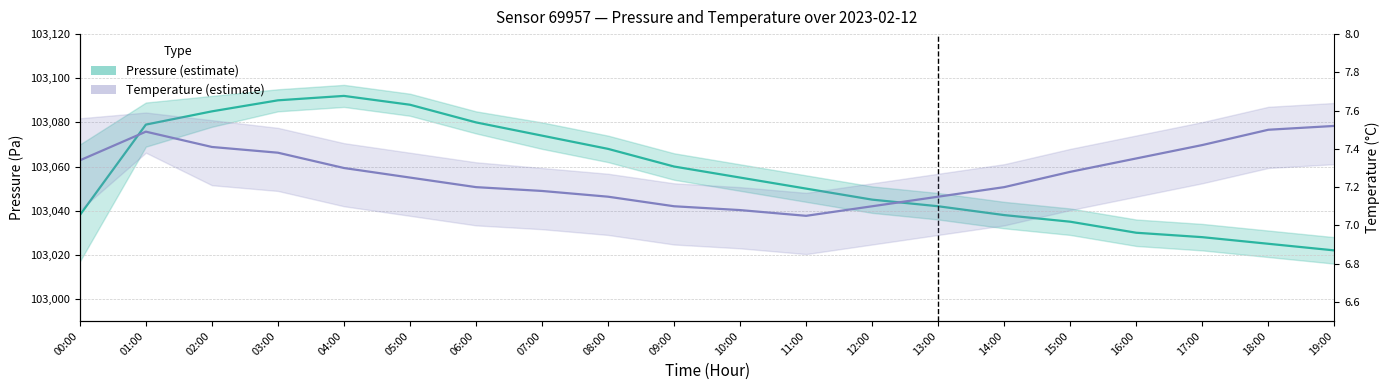

Is it true that Temperature estimate equals 7.3 at 04:00?

True